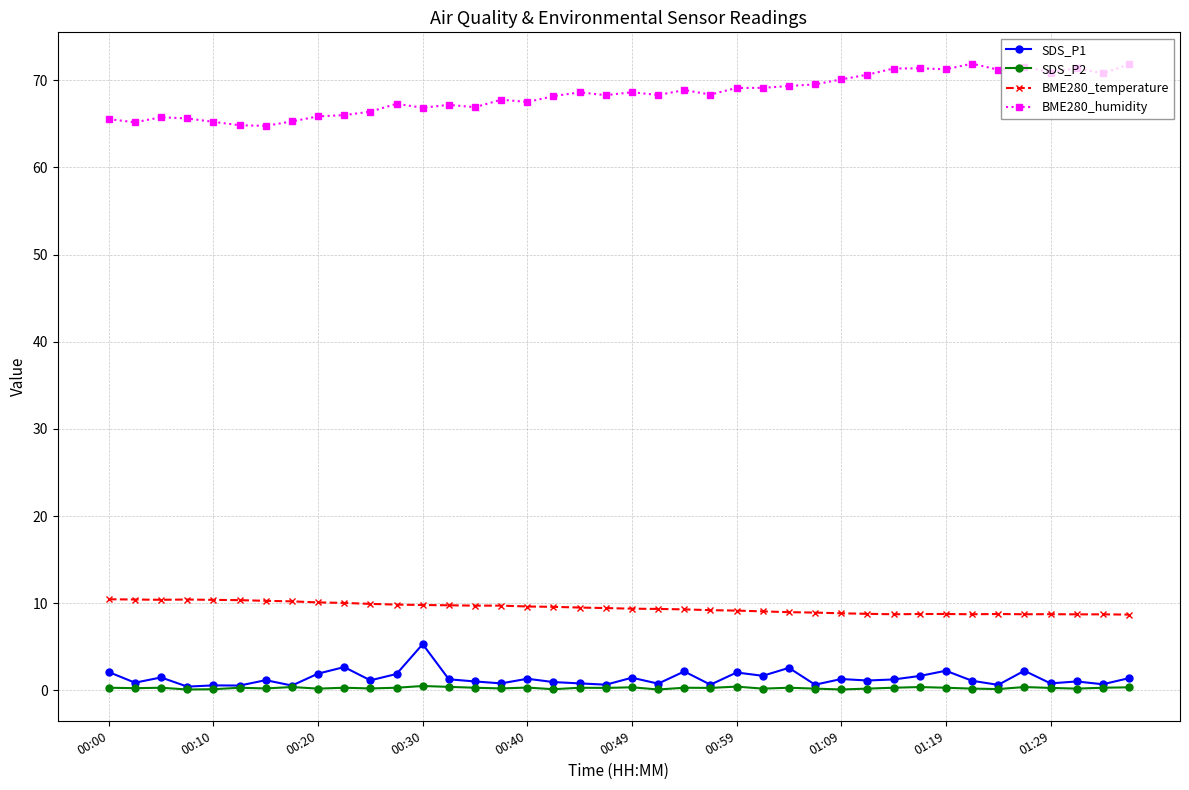

Which series has the widest spread of values?

BME280_humidity